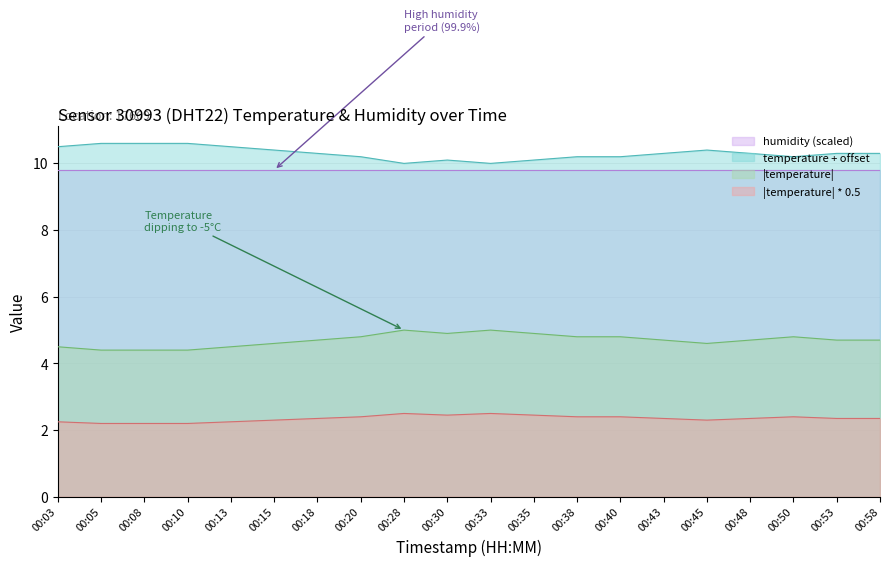

Between 00:45 and 00:30, which is larger?

00:45